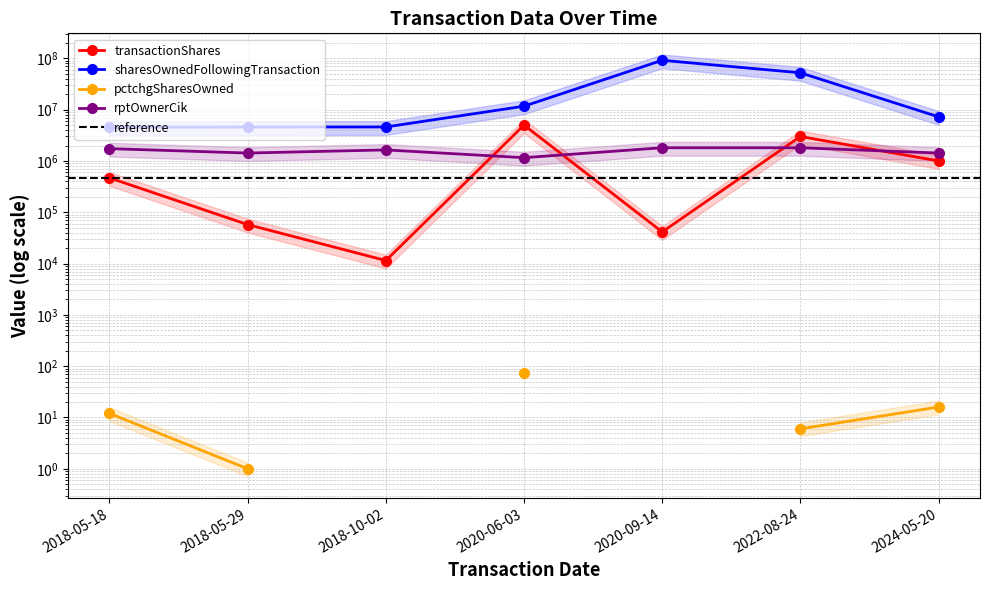

What is the average value of the rptOwnerCik series?

1572858